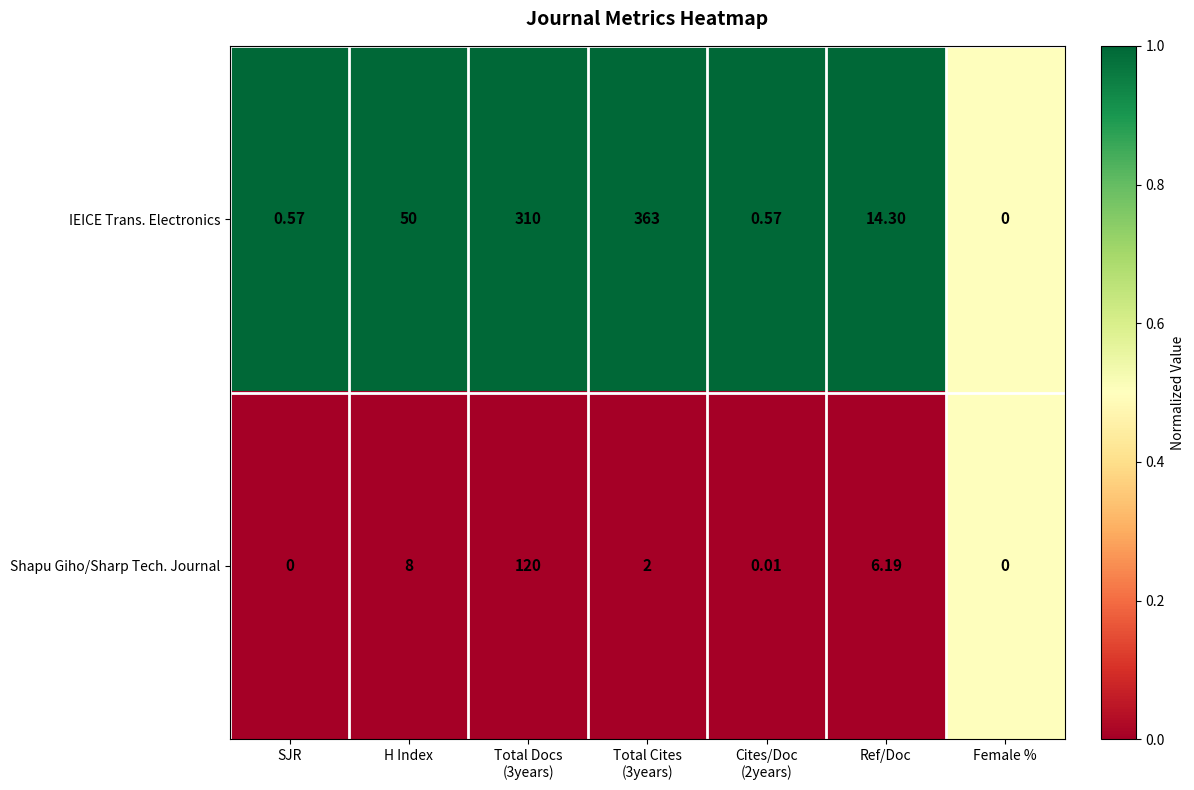

Which series changed the most between SJR and Ref/Doc?

IEICE Trans. Electronics